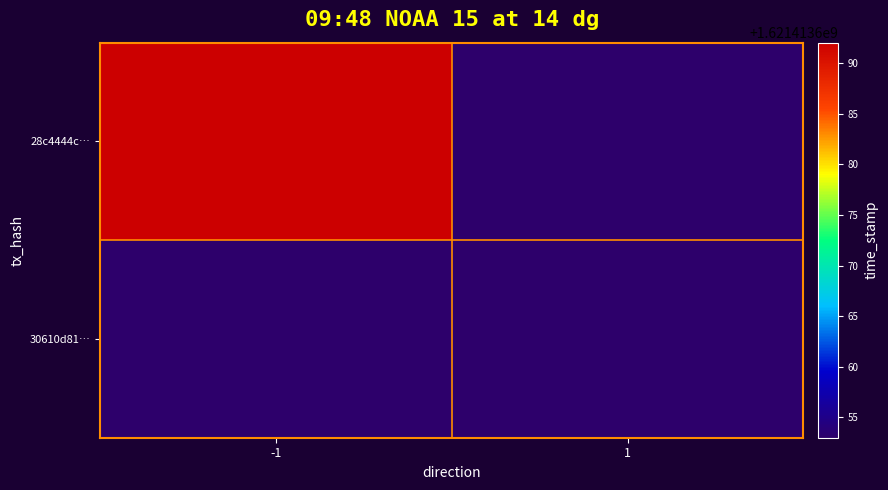

Reading left to right, list all the values displayed in this chart.

28c4444c…: -1=1621413692	1=0
30610d81…: -1=0	1=1621413653